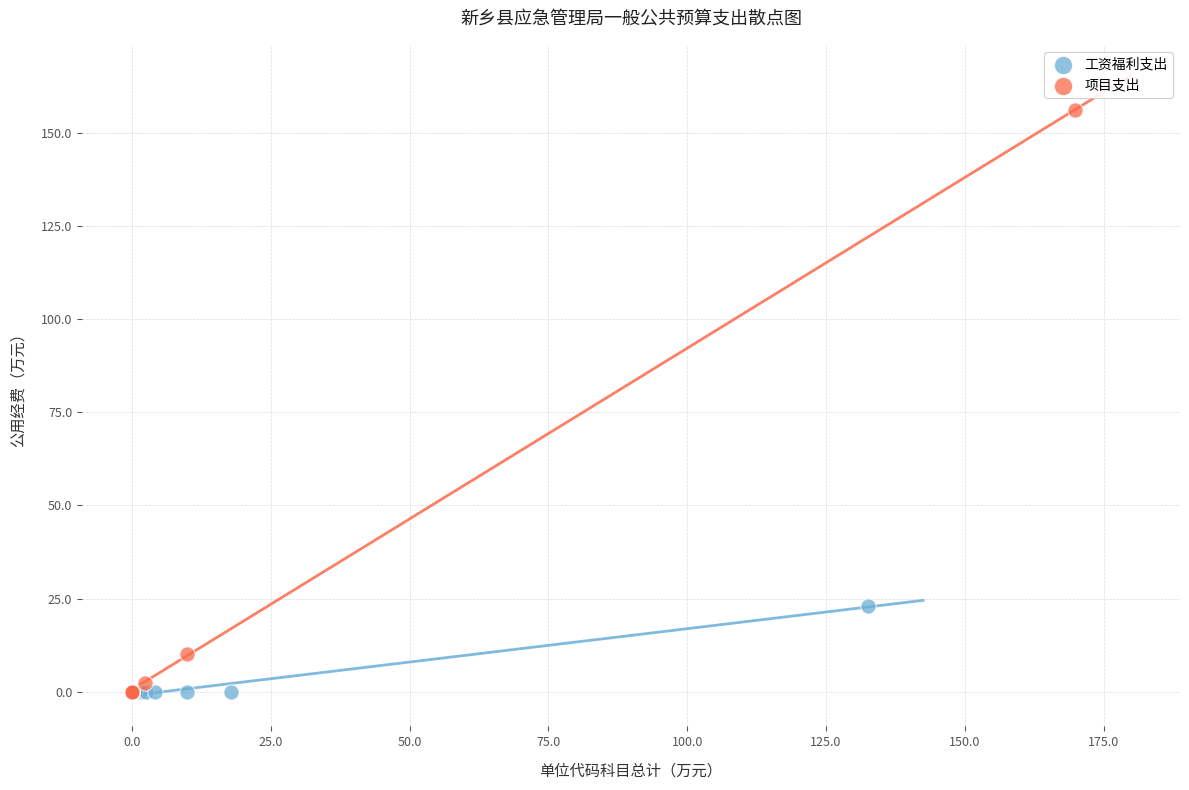

Which series has the widest spread of Y values?

项目支出